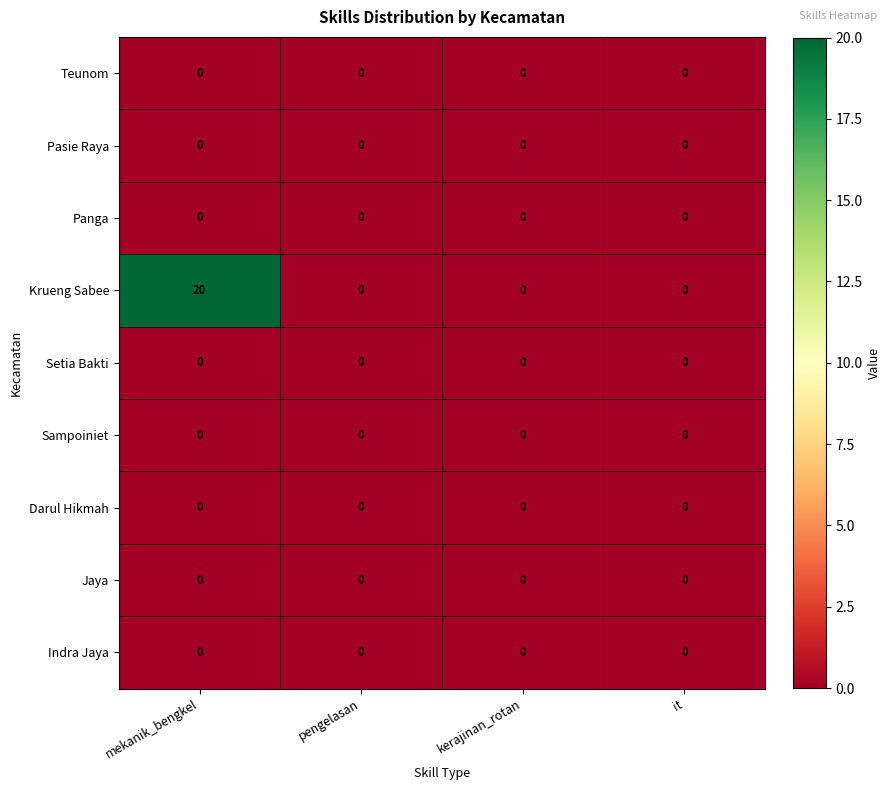

Which series has the largest range (max minus min)?

Krueng Sabee